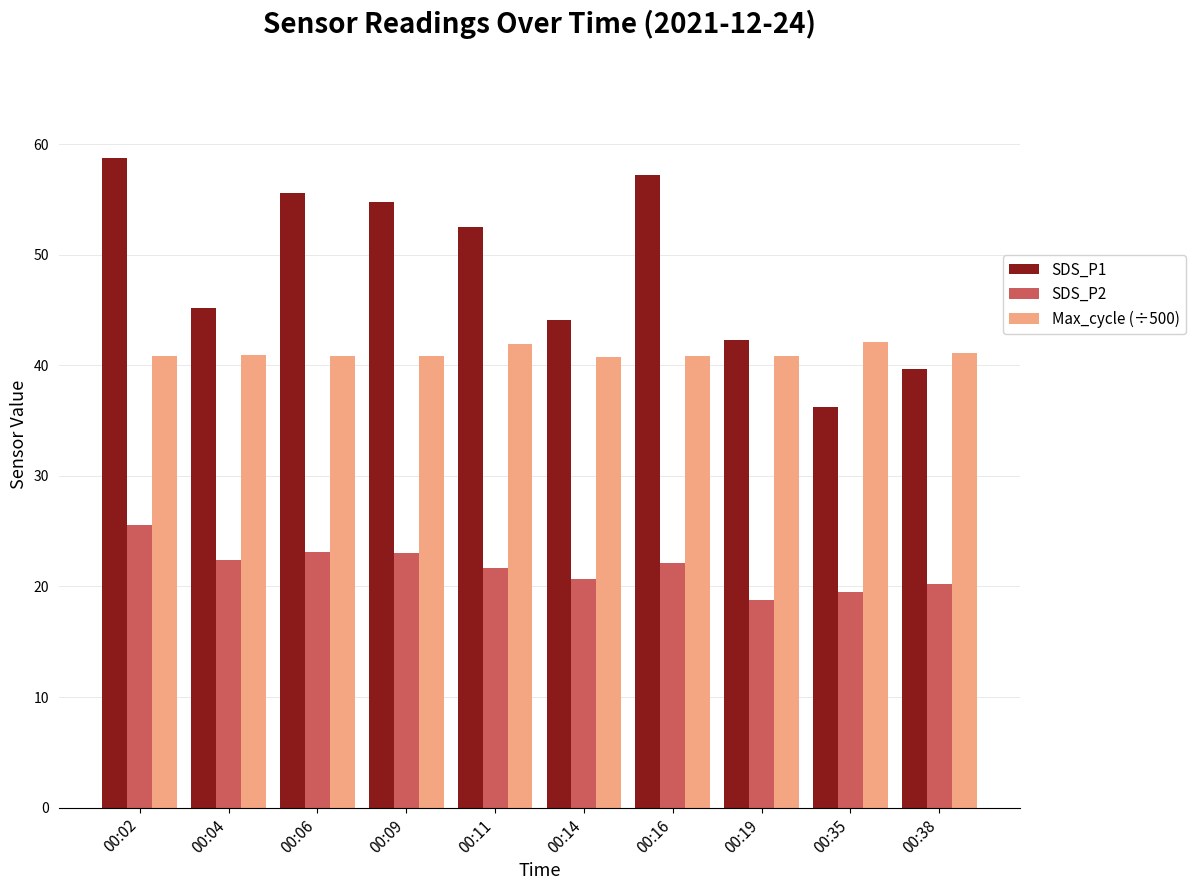

Count the number of data series in this chart.

3